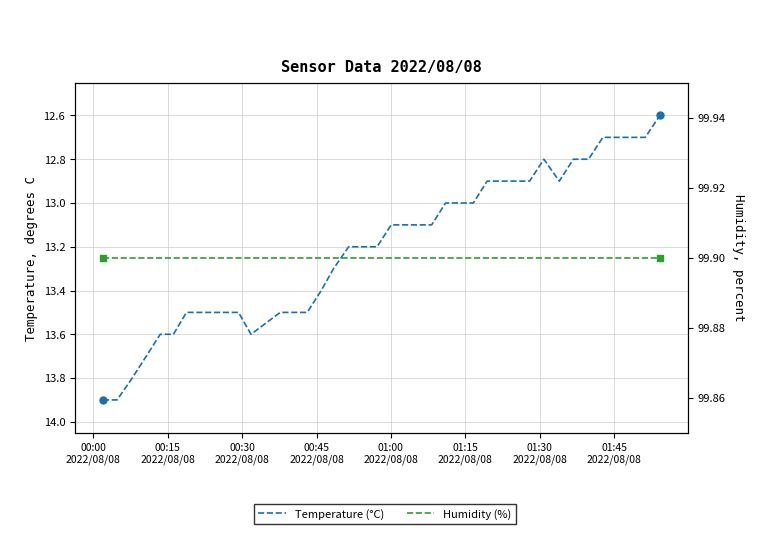

Which series has the largest total across all categories?

Humidity (%)